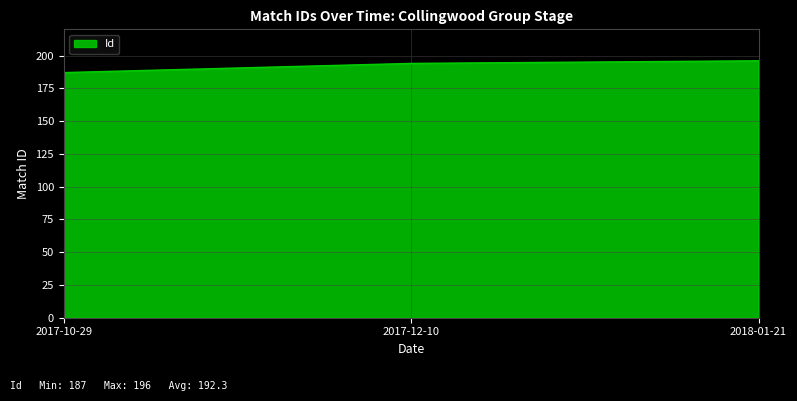

At which category does the chart reach its peak across all series?

2018-01-21